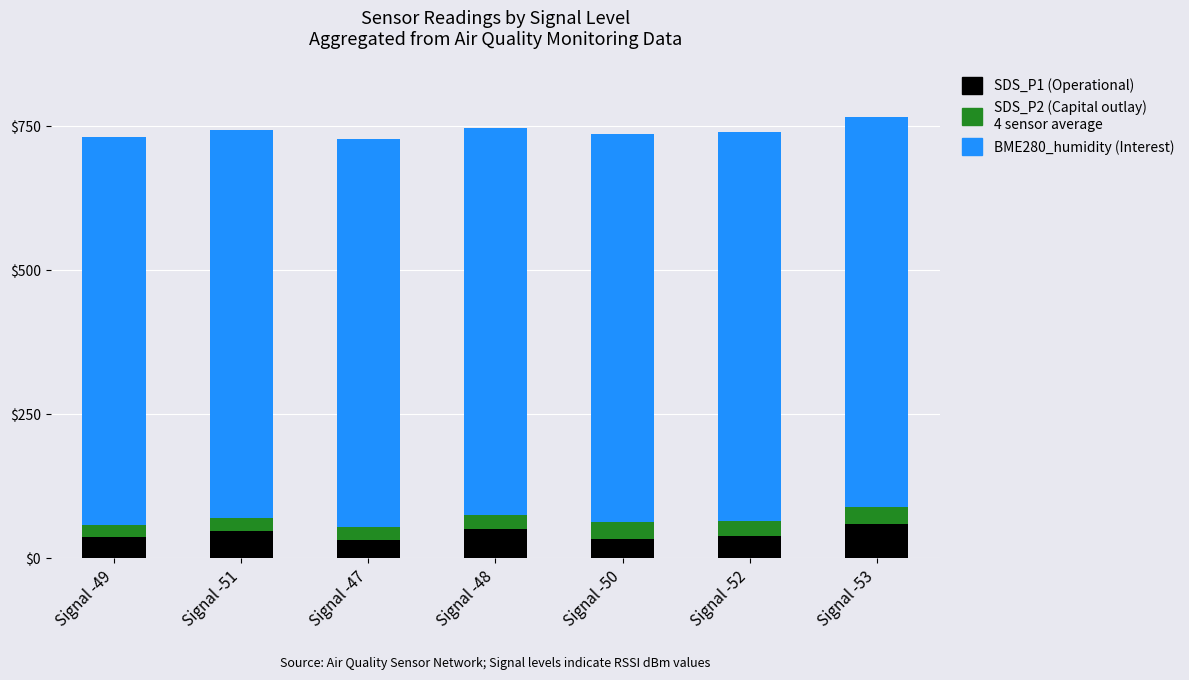

What is the total value across all series at Signal -50?

736.6